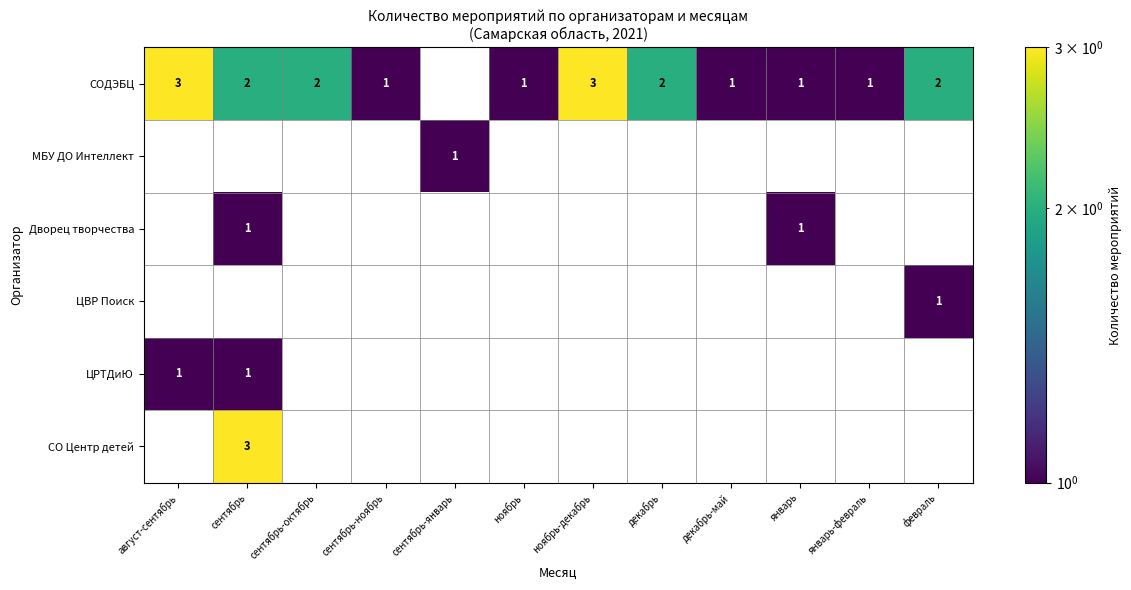

Which series changed the most between ноябрь and декабрь-май?

СОДЭБЦ